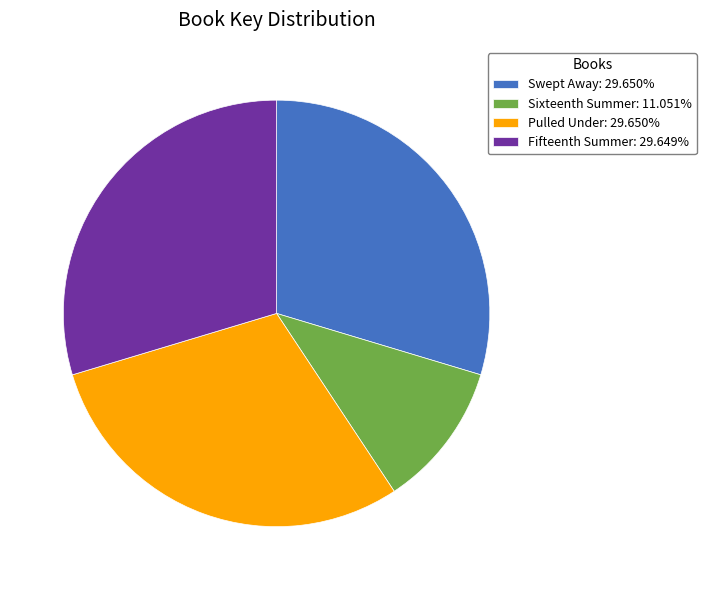

What is the smallest slice in the pie chart?

Sixteenth Summer